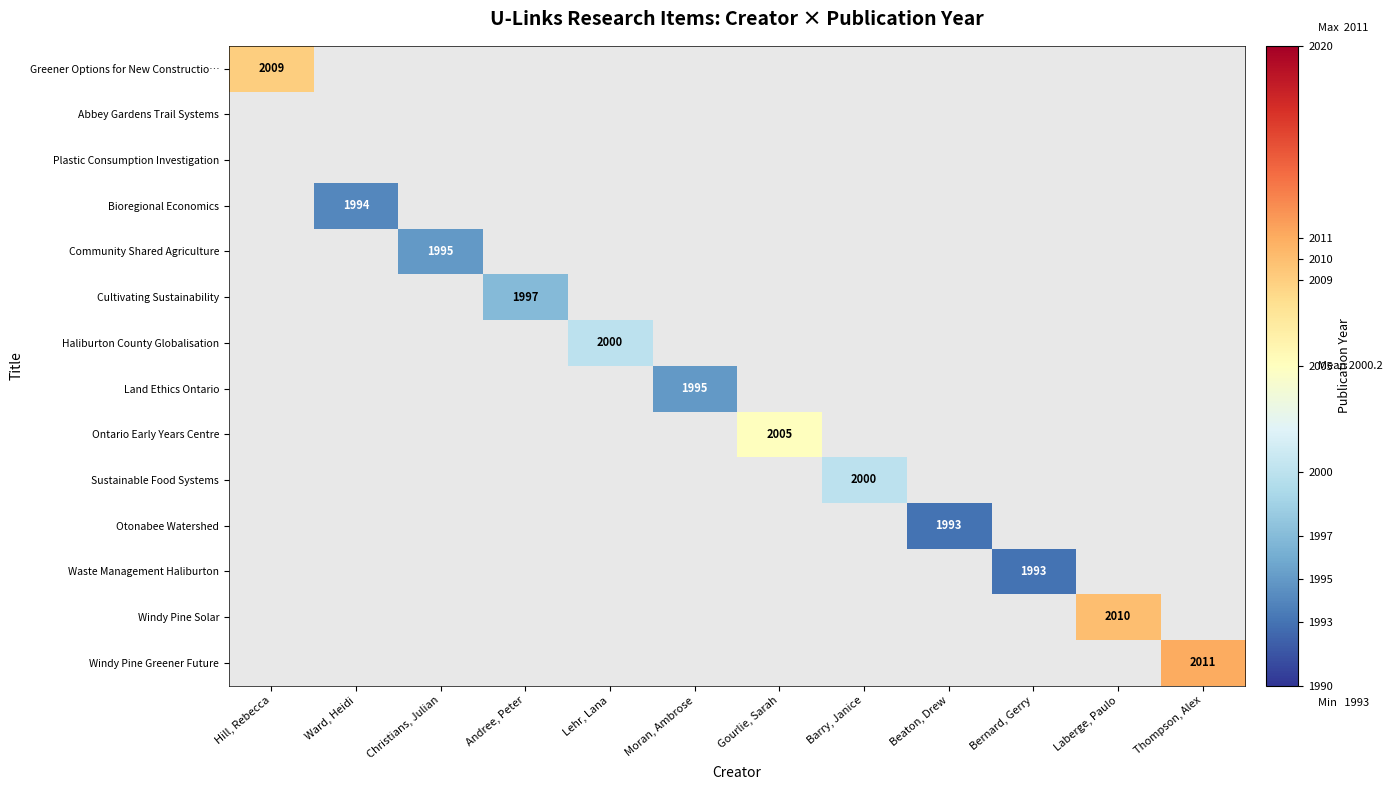

Is it true that Haliburton County Globalisation equals 493 at Lehr, Lana?

False